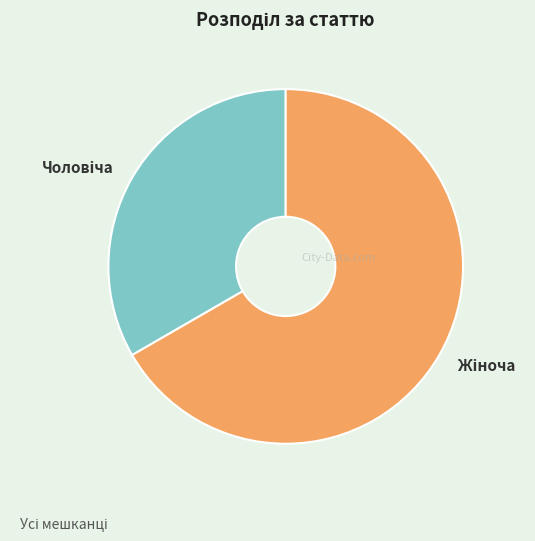

Is there any slice that represents more than half of the pie?

Yes